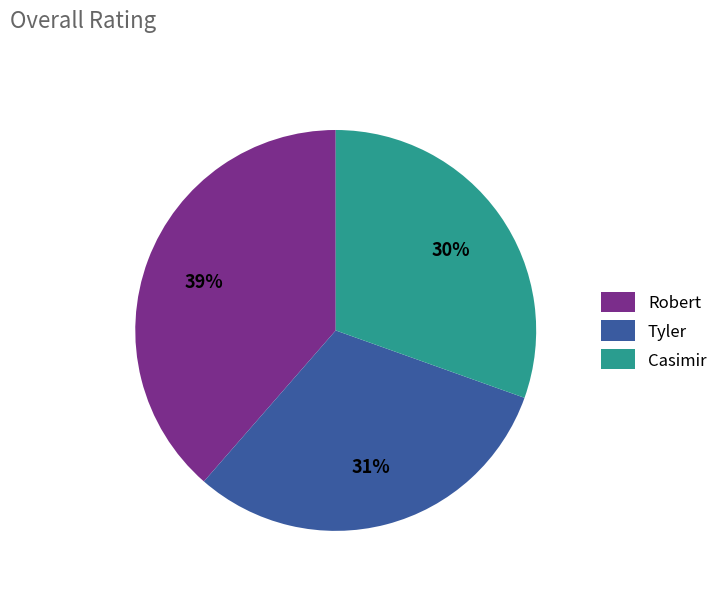

Which slice is the largest?

Robert